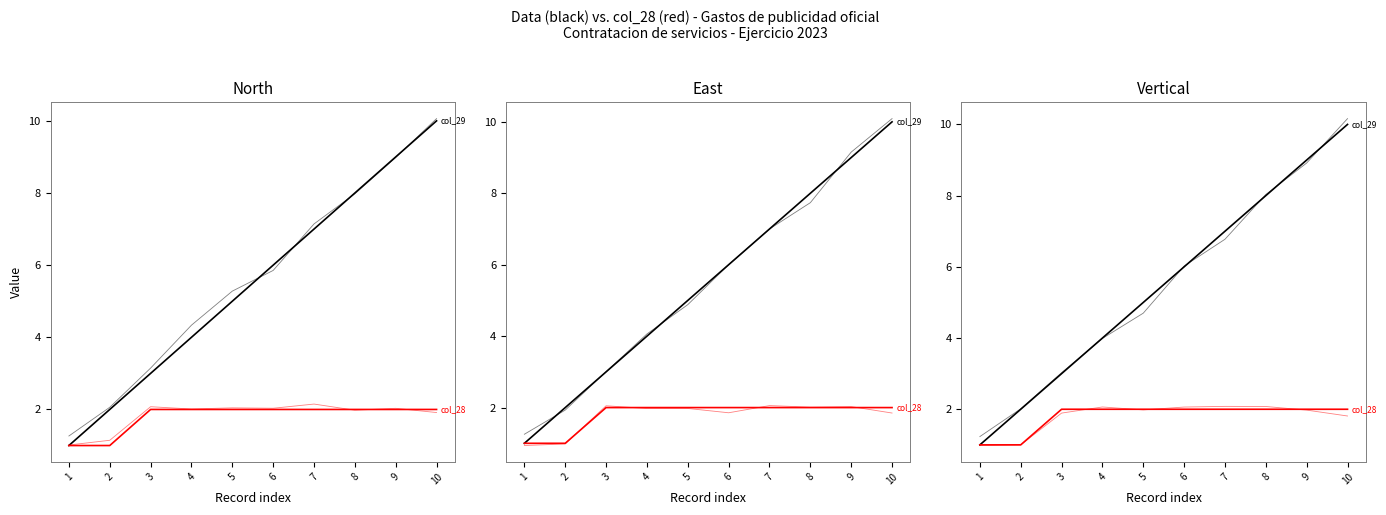

What is the difference between the second highest and second lowest values in the col_29 (var) series?

6.9